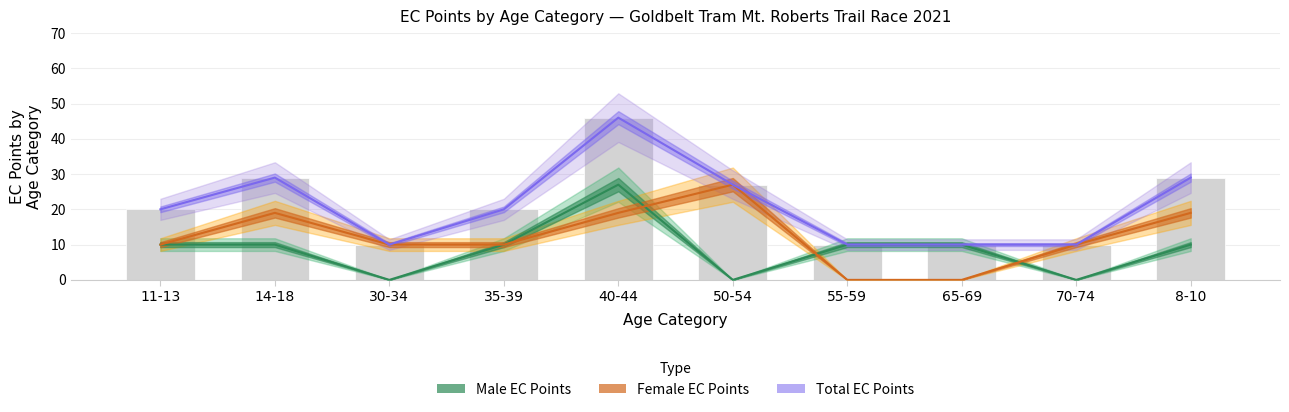

What is the total value across all series at 8-10?

29